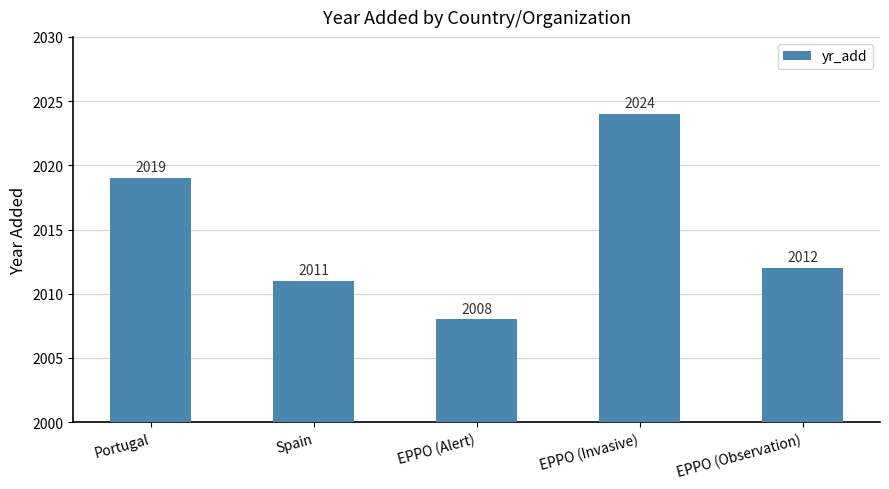

Are the bars horizontal?

No